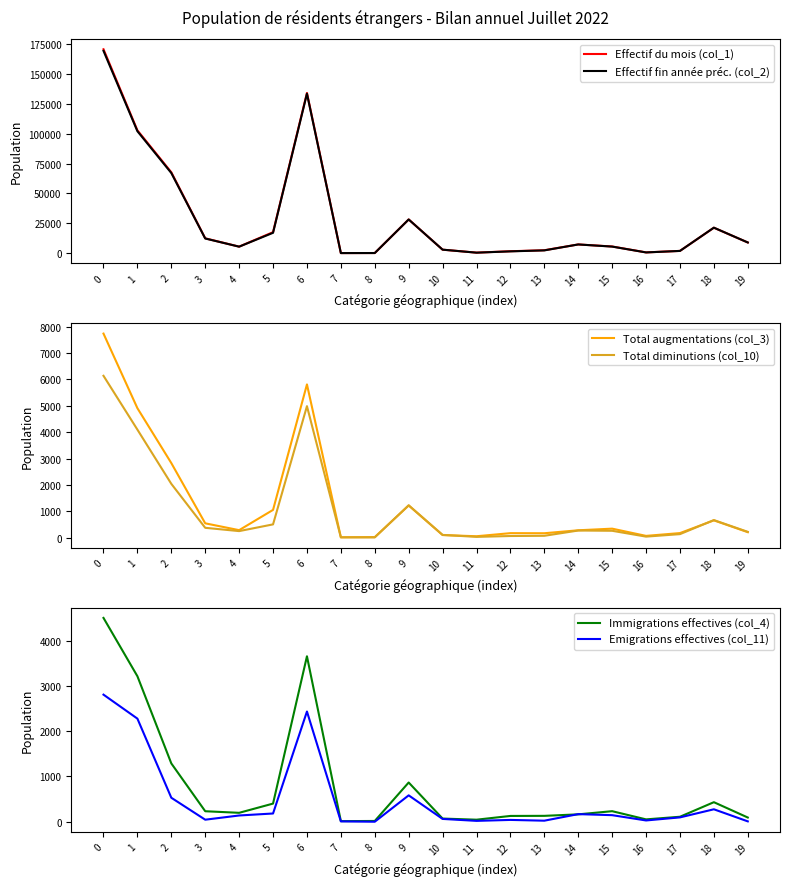

Count the number of data series in this chart.

6